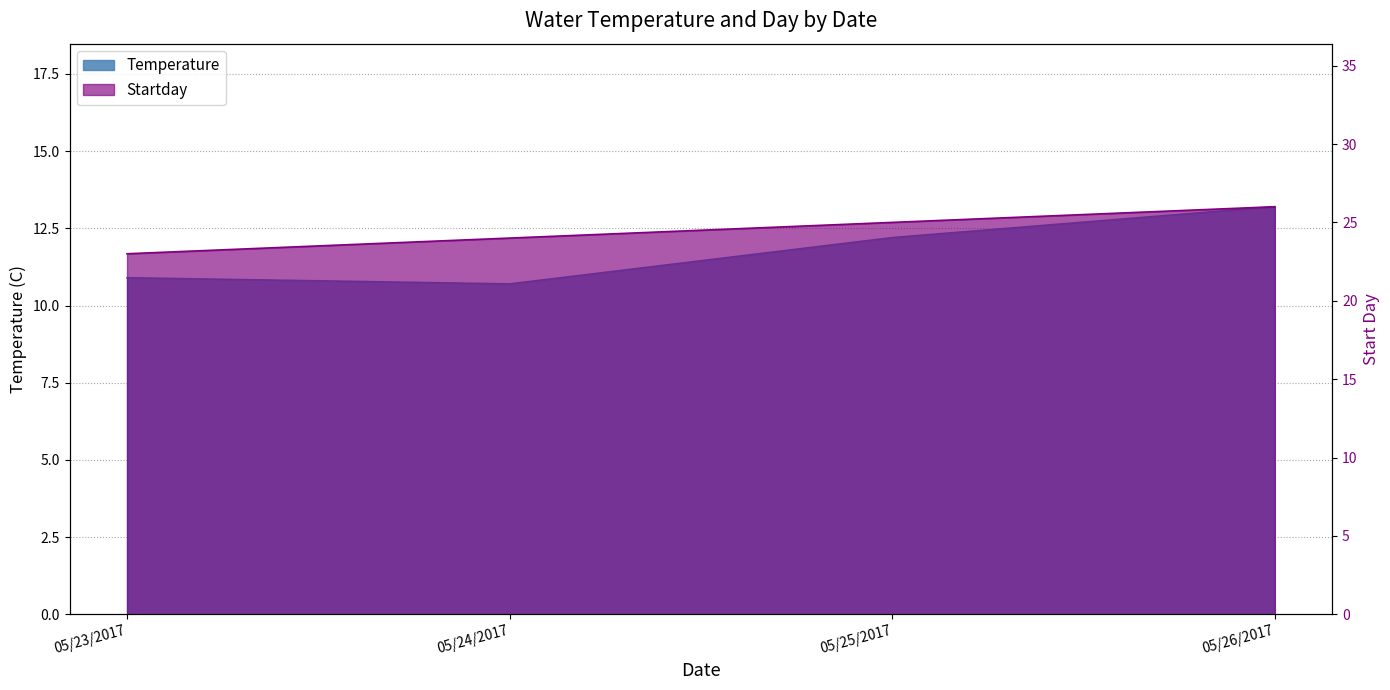

The value of Temperature at 05/25/2017 is 6.5. True or false?

False